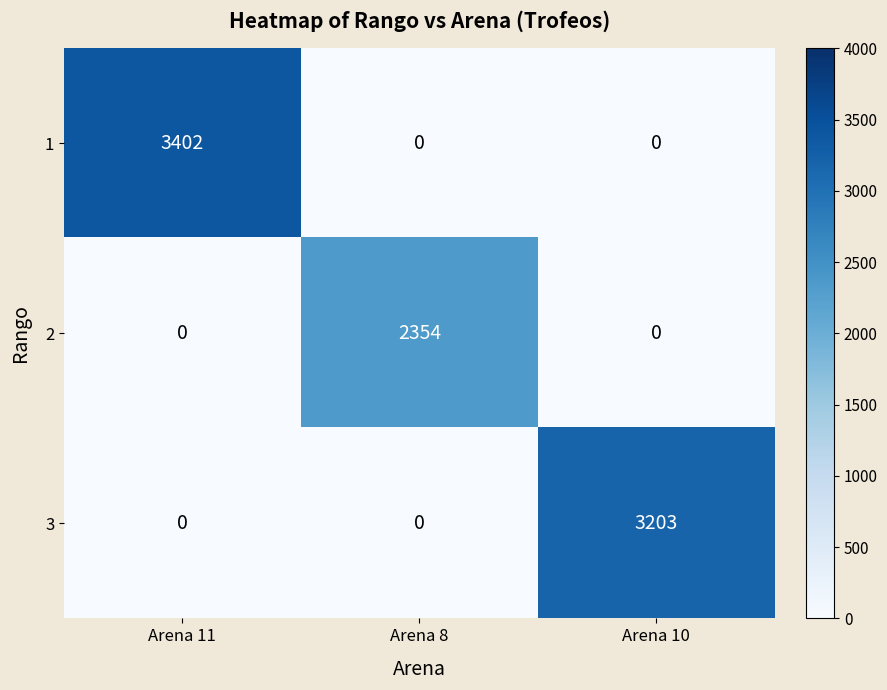

What is the difference between the highest and lowest values at Arena 10?

3203